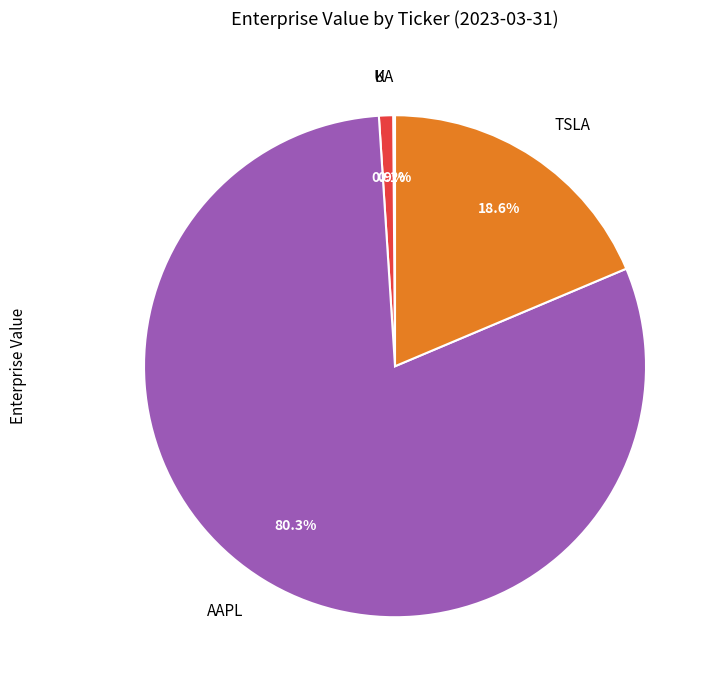

Which slice is the largest?

AAPL